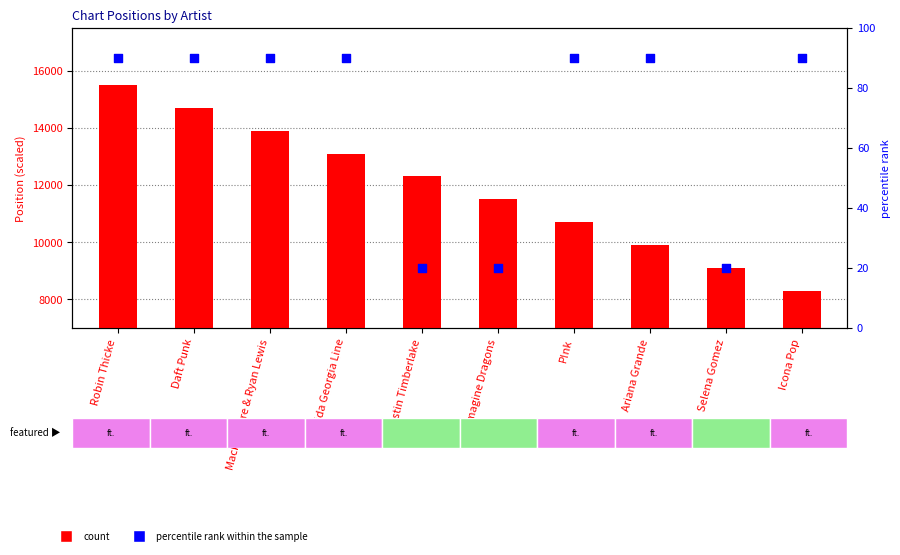

Which series reaches the minimum Y coordinate?

percentile rank within the sample